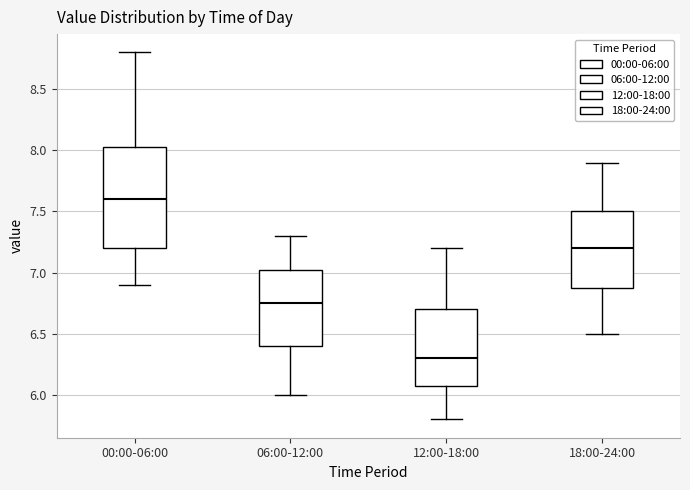

Which box is the tallest, from its lower edge to its upper edge?

00:00-06:00